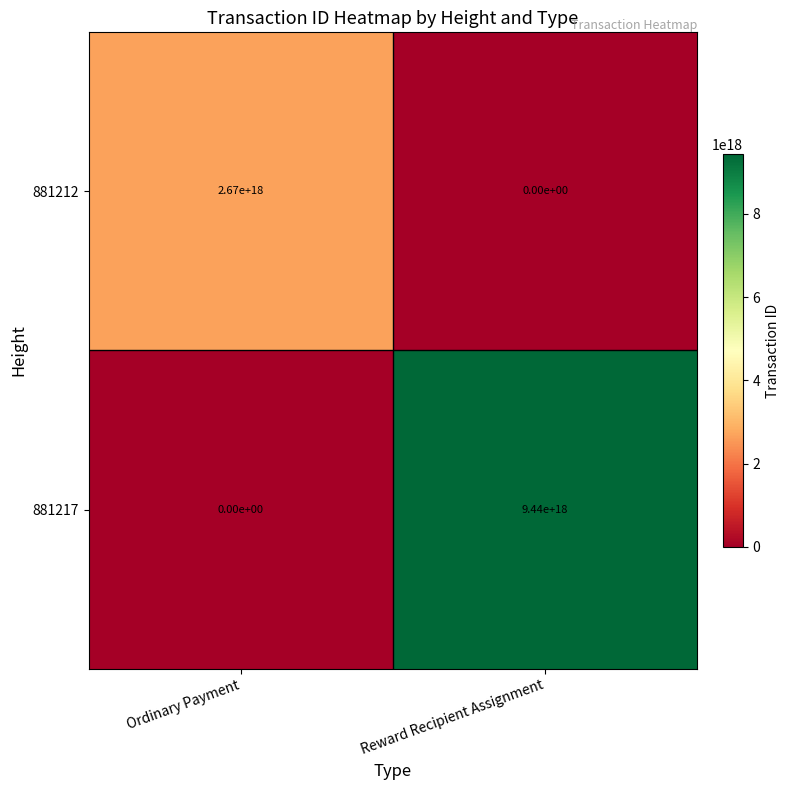

The value of 881217 at Ordinary Payment is 0. True or false?

True